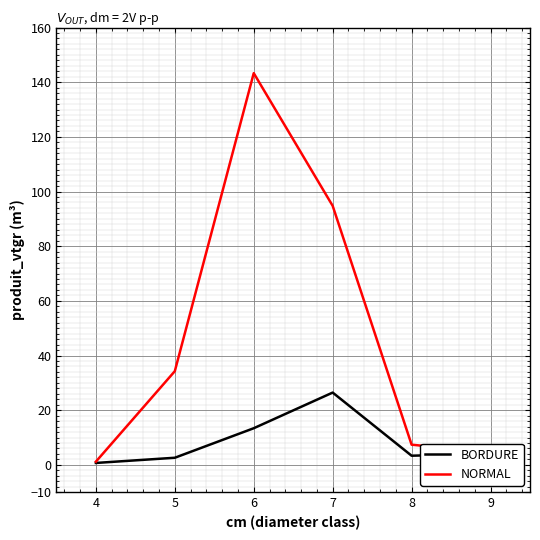

What is the sum of the NORMAL values at 8 and 6?

150.7